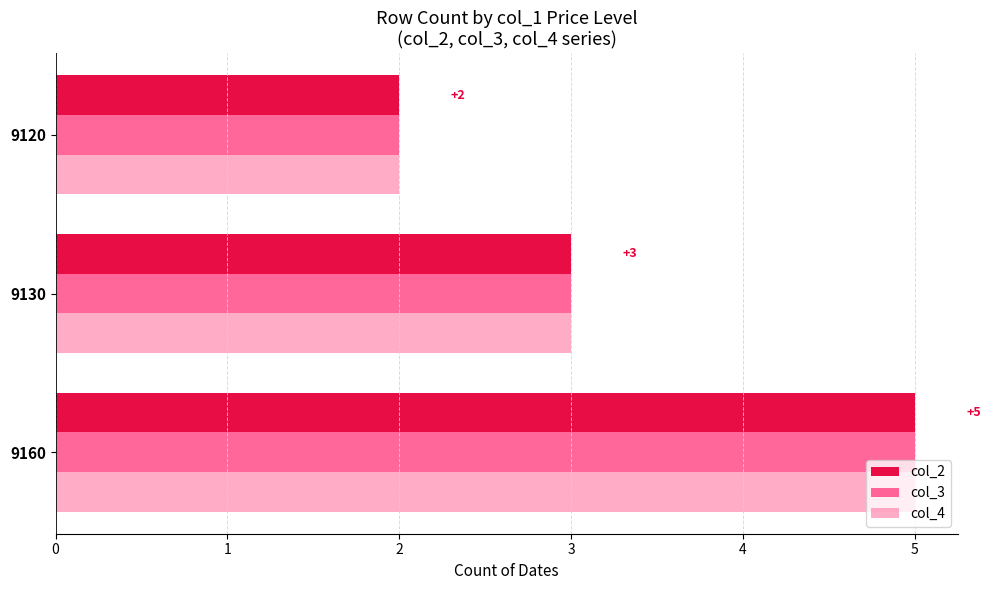

The col_2 series shows 9 at 9160. True or false?

False